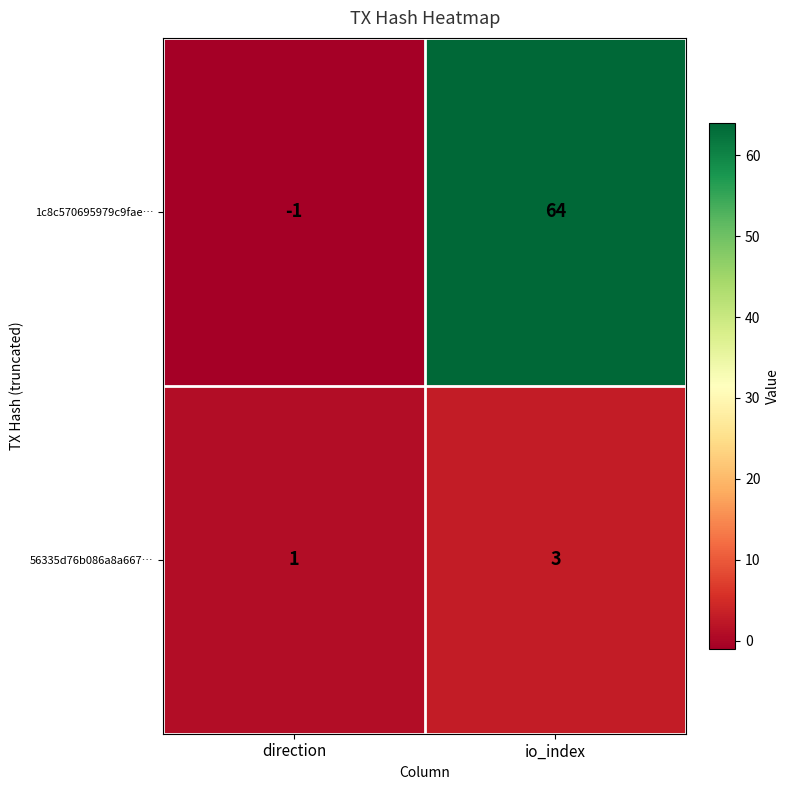

At direction, list the series in order from smallest to largest.

1c8c570695979c9fae…, 56335d76b086a8a667…